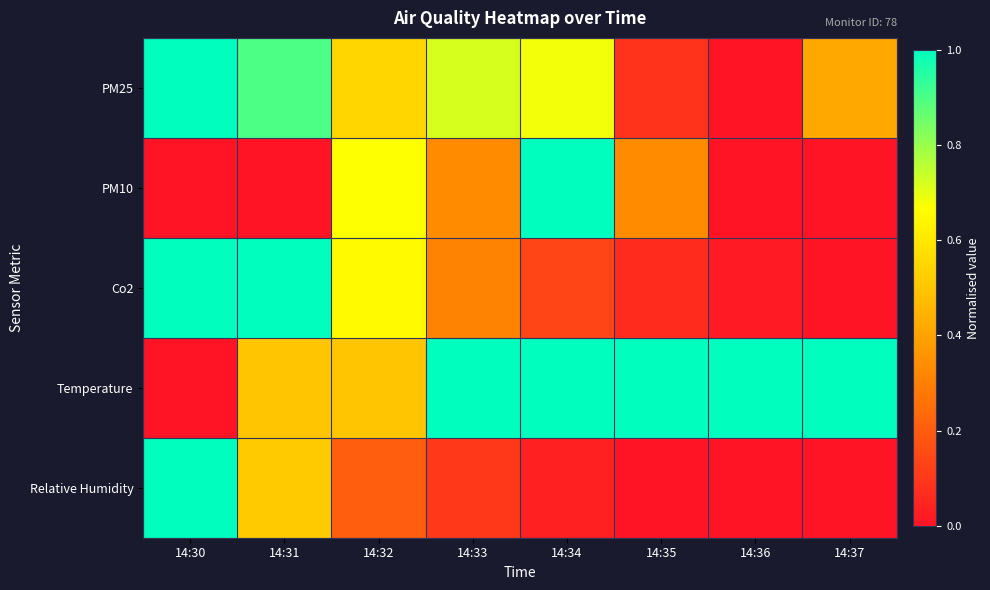

Which series has the largest total across all categories?

Temperature